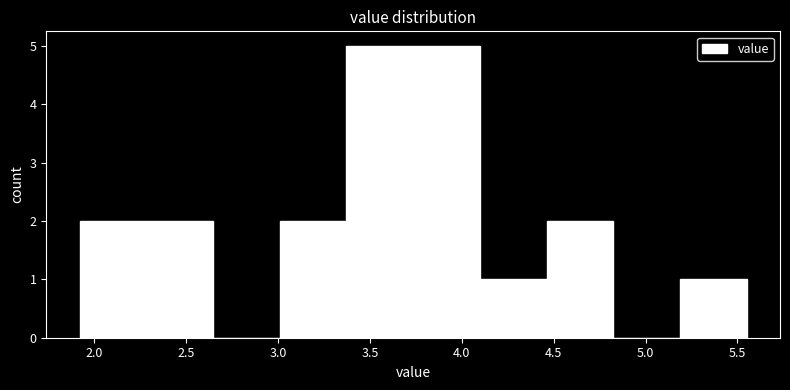

Reading left to right, list every bar in this chart as the range it spans on the x-axis followed by its height. Neither the bar edges nor the heights are printed on the chart, so give them approximately, as read against the axes.

1.90 to 2.30: 2
2.30 to 2.65: 2
2.65 to 3.00: 0
3.00 to 3.35: 2
3.35 to 3.75: 5
3.75 to 4.10: 5
4.10 to 4.45: 1
4.45 to 4.80: 2
4.80 to 5.20: 0
5.20 to 5.55: 1